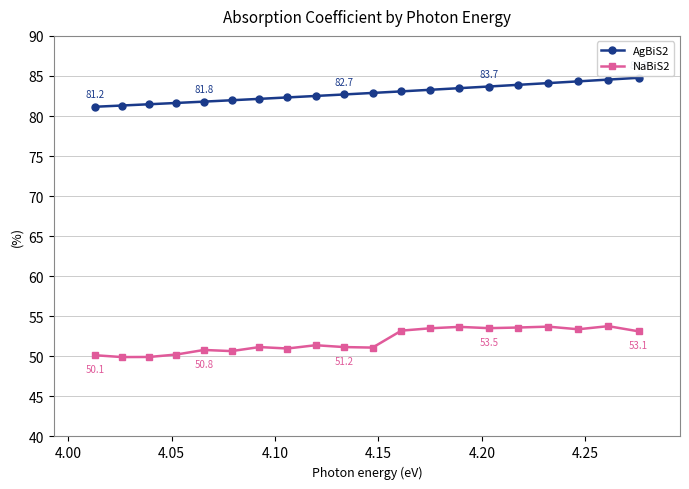

List the series in order of their overall mean, highest first.

AgBiS2, NaBiS2